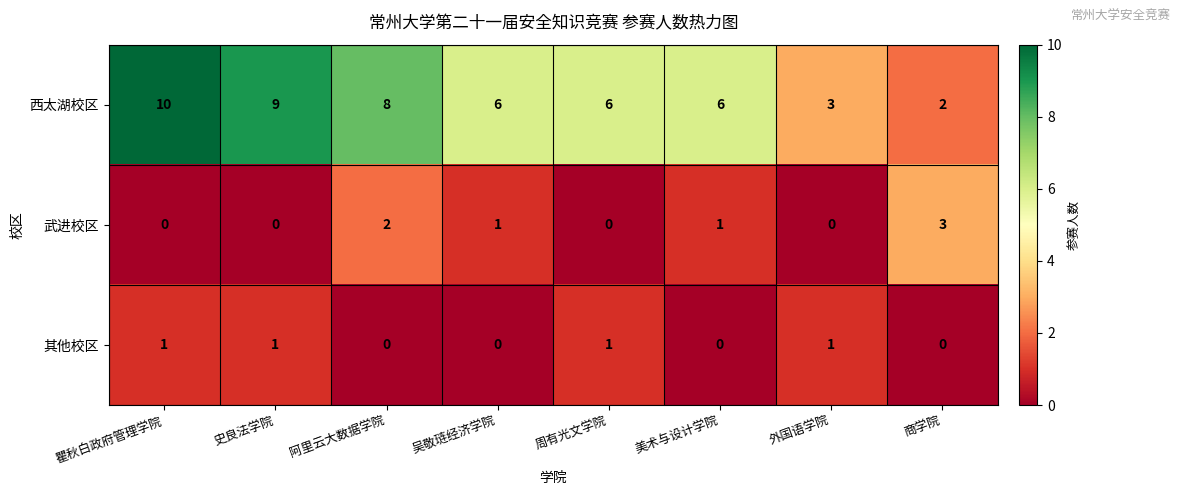

How many 武进校区 values are between 0 and 2?

7